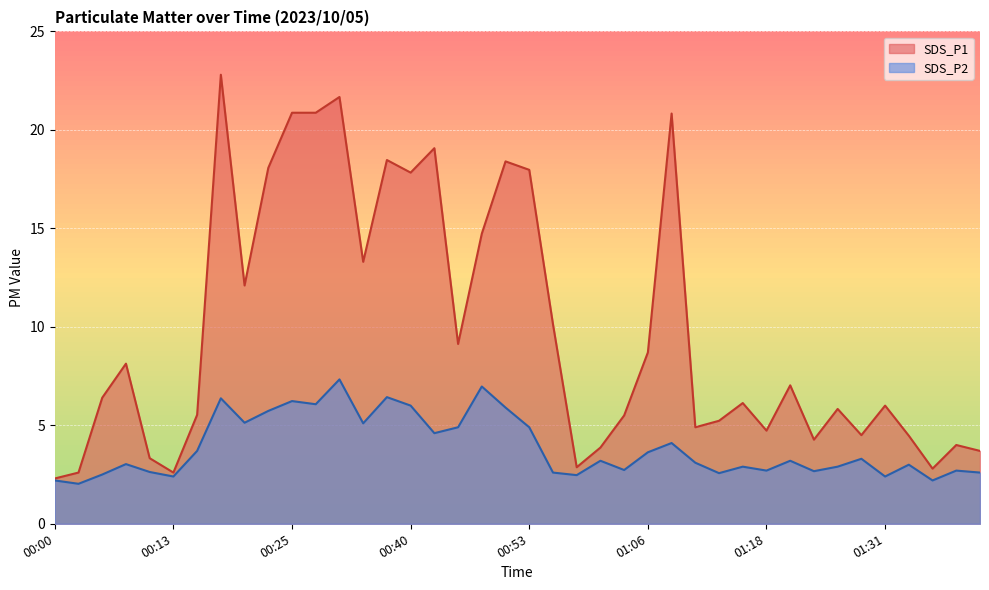

What is the difference between the maximum and second lowest values in the SDS_P1 series?

20.2